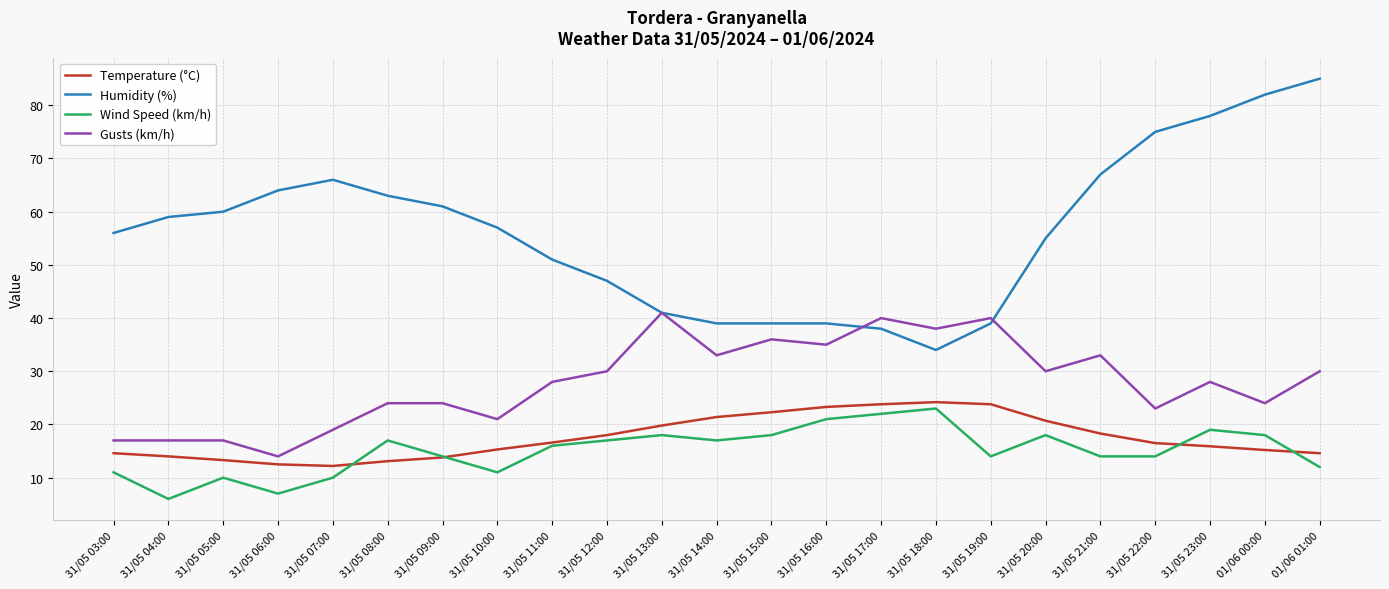

Is the value of Humidity (%) at 31/05 10:00 greater than the value of Gusts (km/h) at 01/06 01:00?

Yes